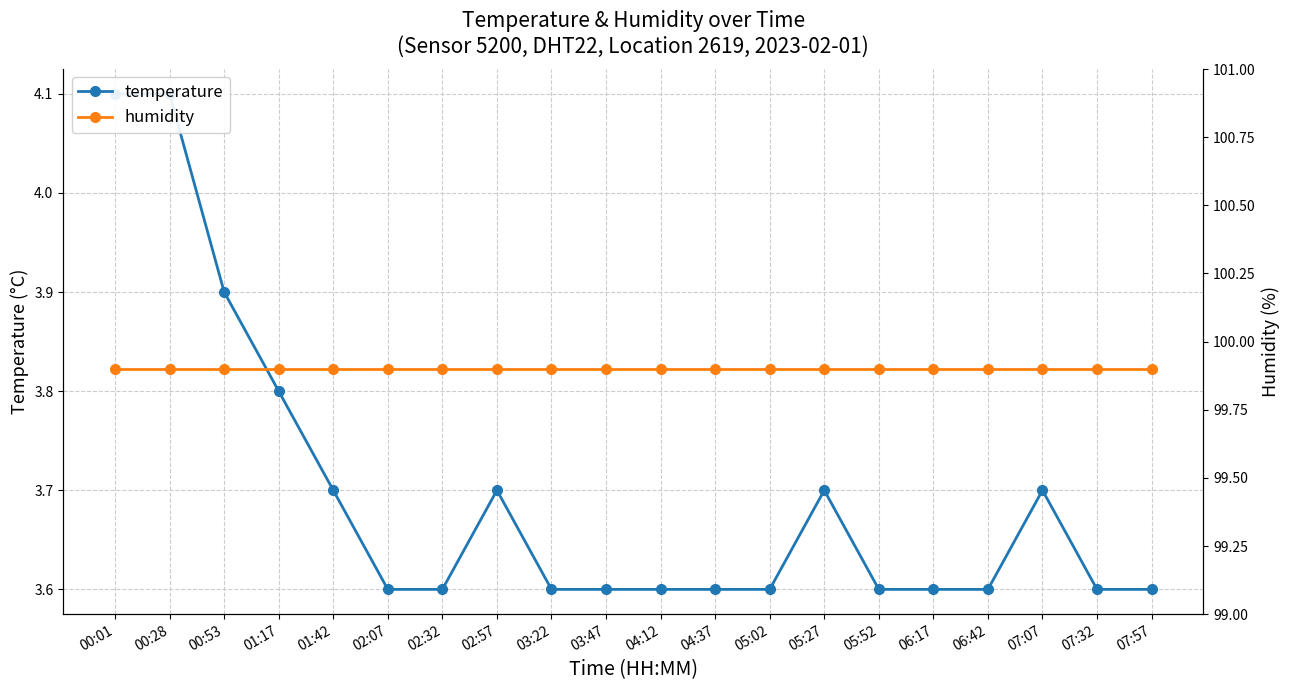

At 06:17, list the series in order from largest to smallest.

humidity, temperature